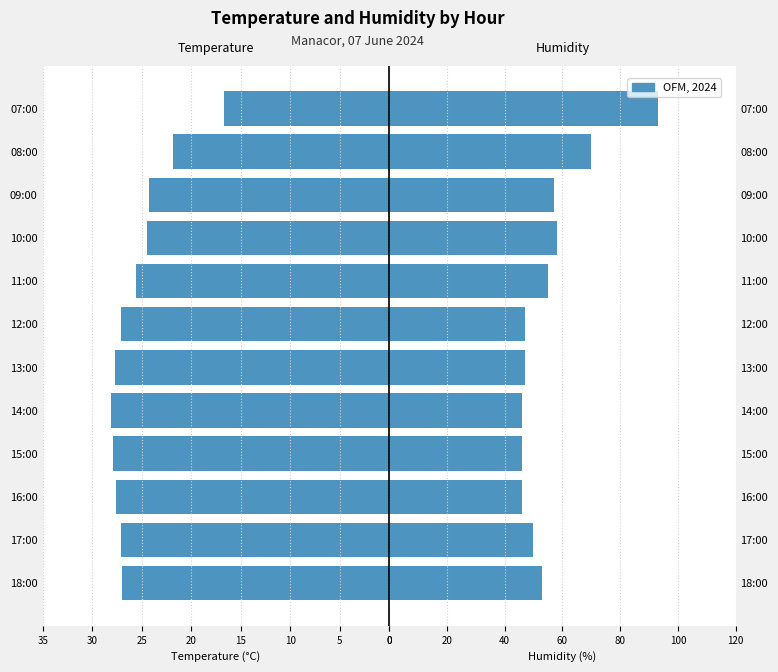

Are the bars grouped side by side (vs. stacked)?

Yes